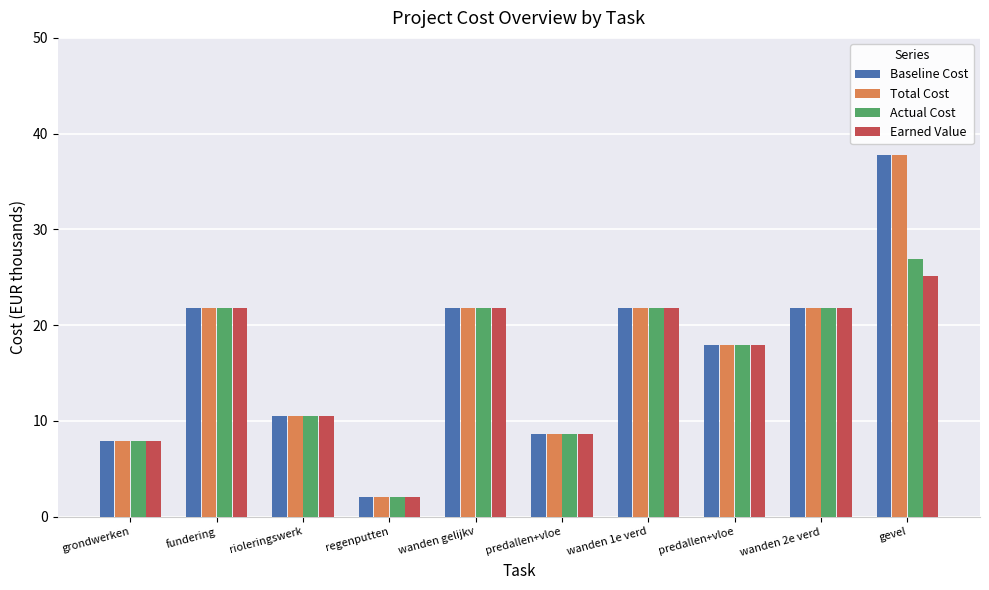

At which label is Actual Cost closest to 14?

rioleringswerk